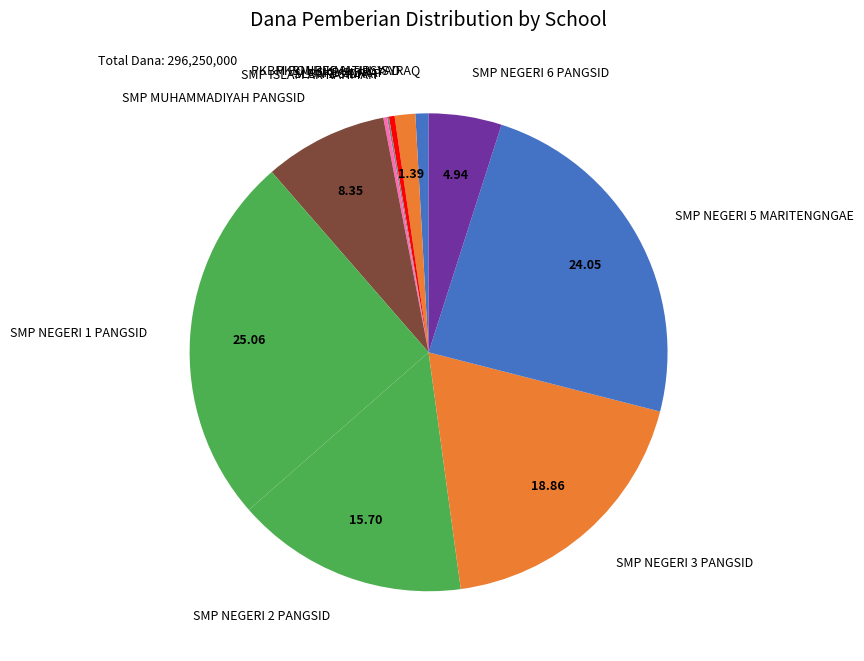

Does any single category account for the majority?

No